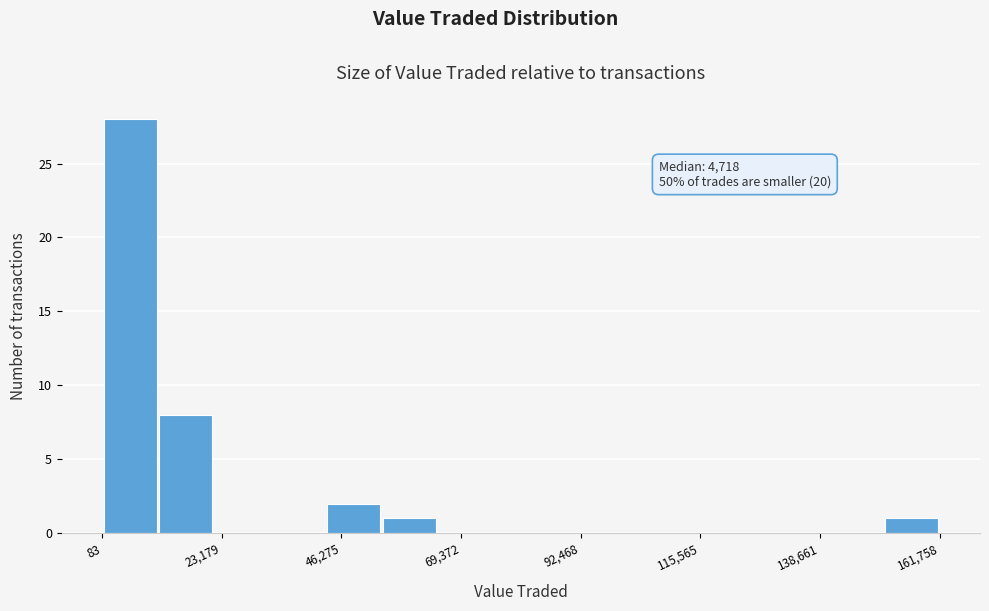

Read against the x-axis, roughly where is the centre of the tallest bar?

5000